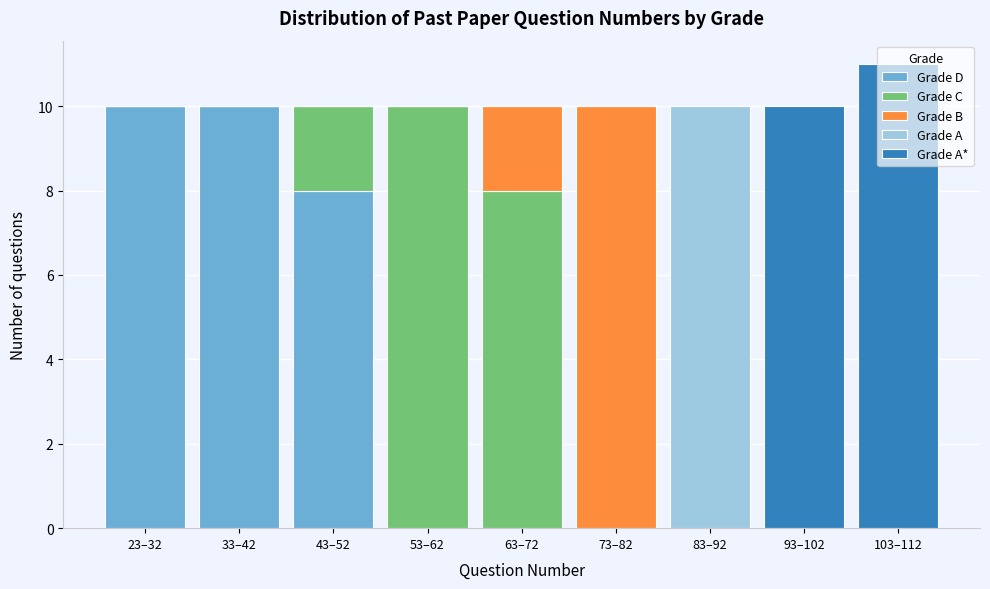

Where is Grade D nearest to the value 5?

43–52